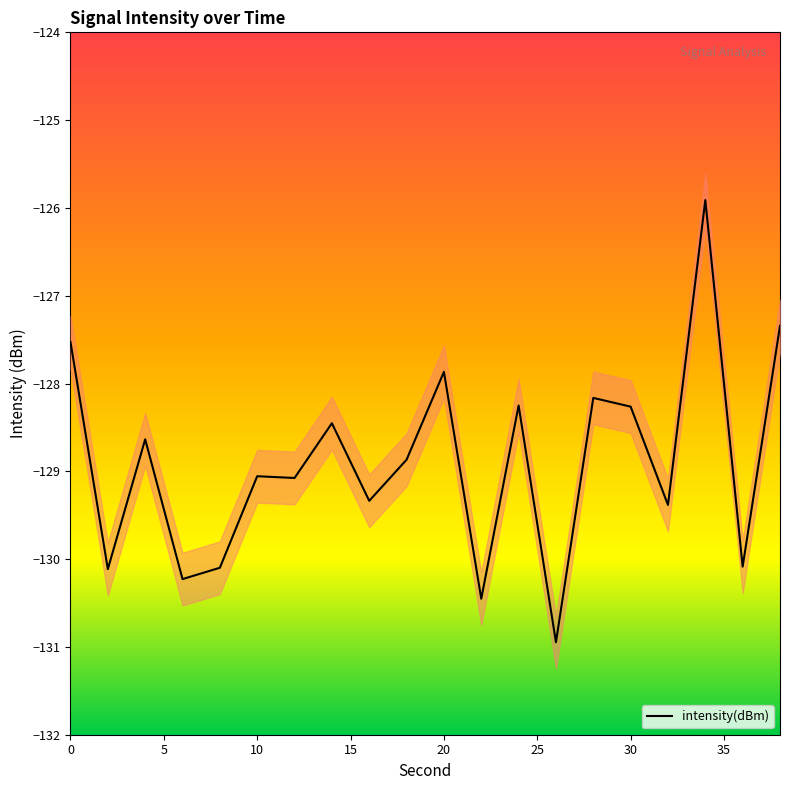

What is the greatest value displayed?

-125.9